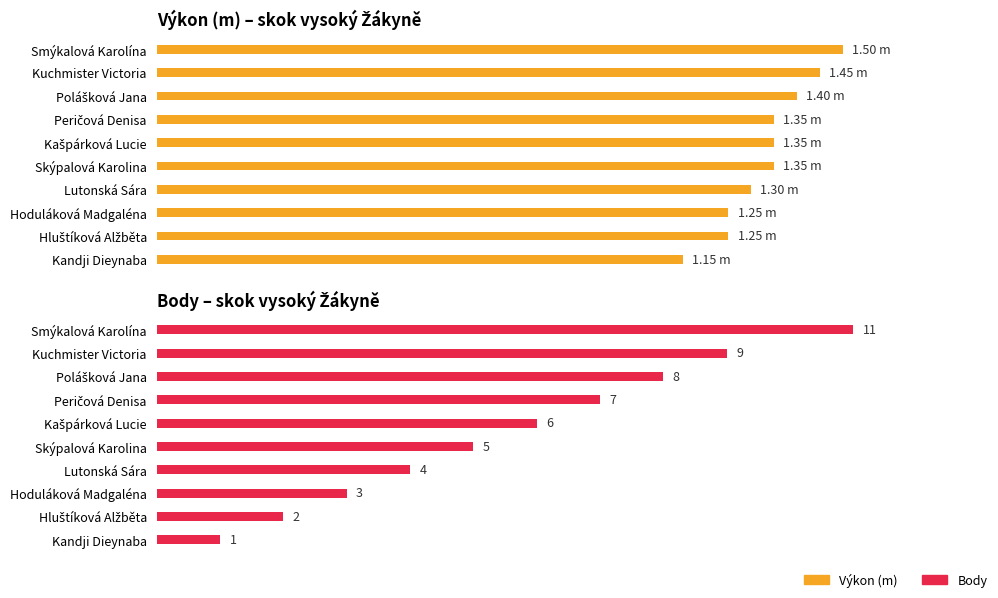

Which series has the largest range (max minus min)?

Body